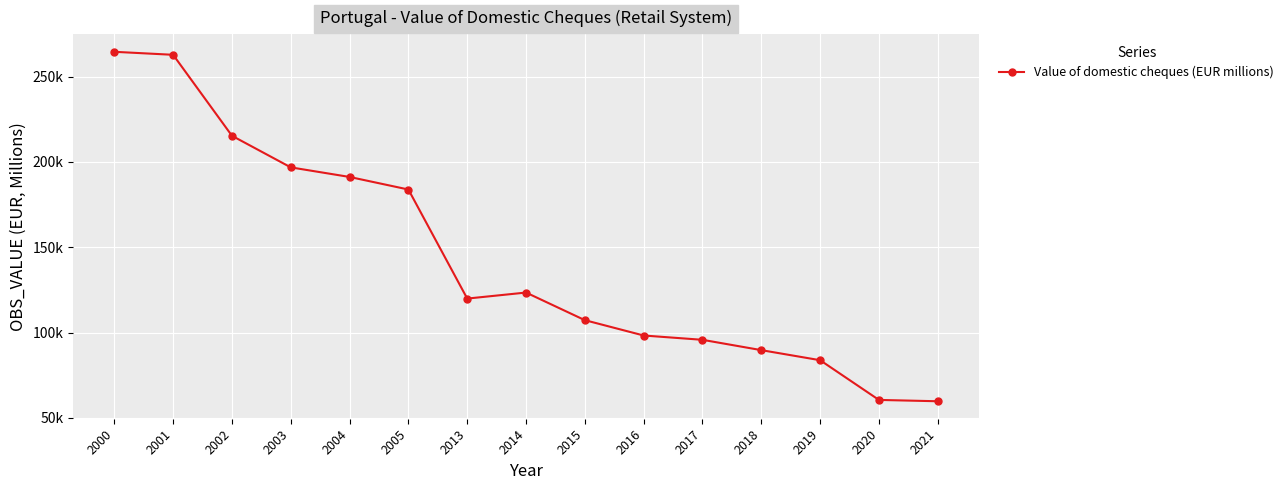

Is it true that the value at 2014 is 50776.5?

False